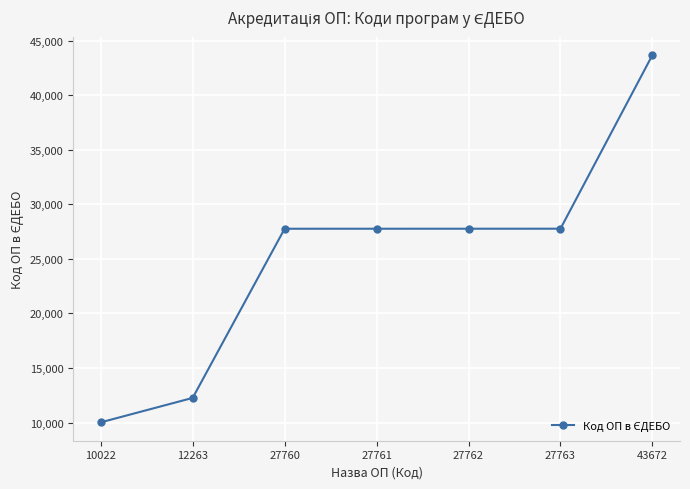

The value at 12263 is 12263. True or false?

True